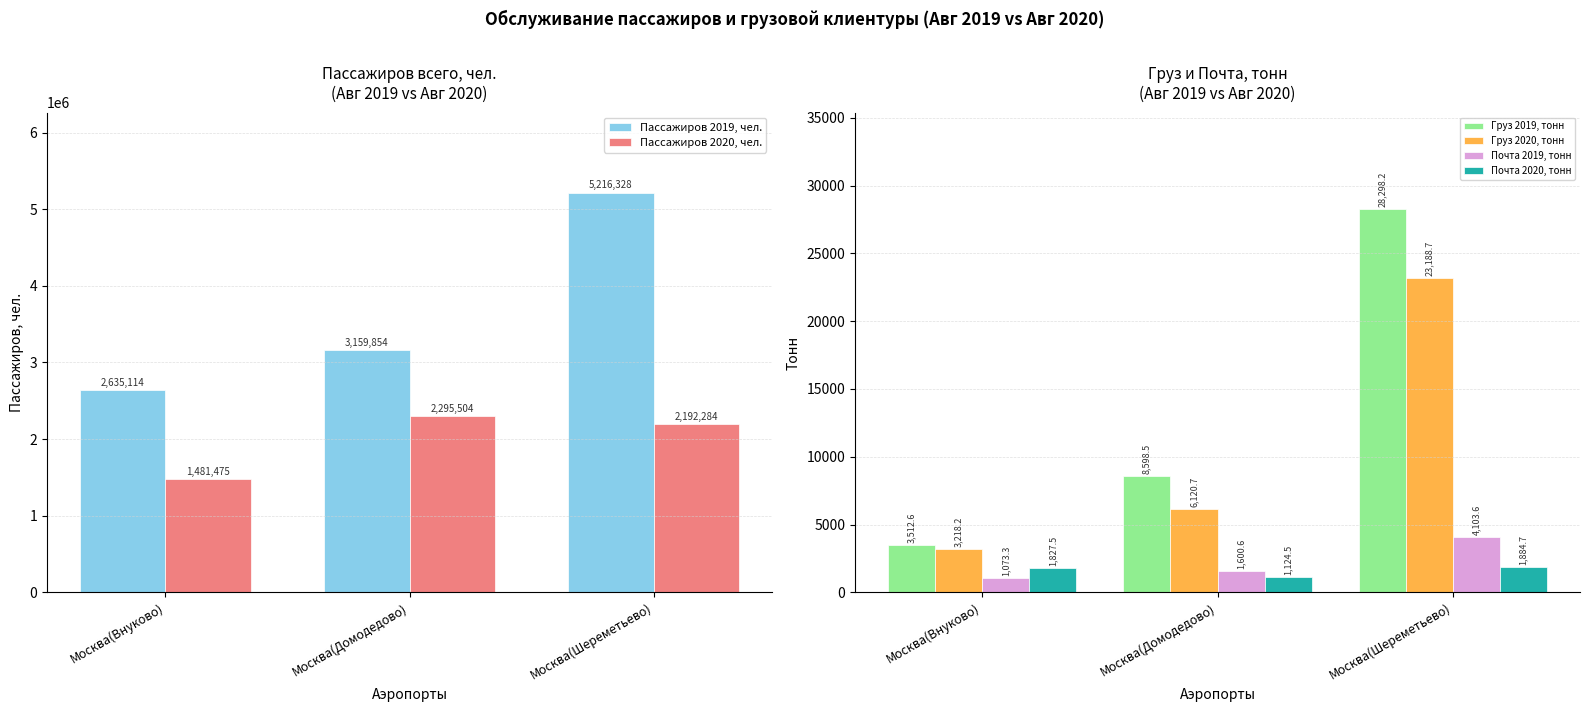

Which series has the widest spread of values?

Пассажиров 2019, чел.